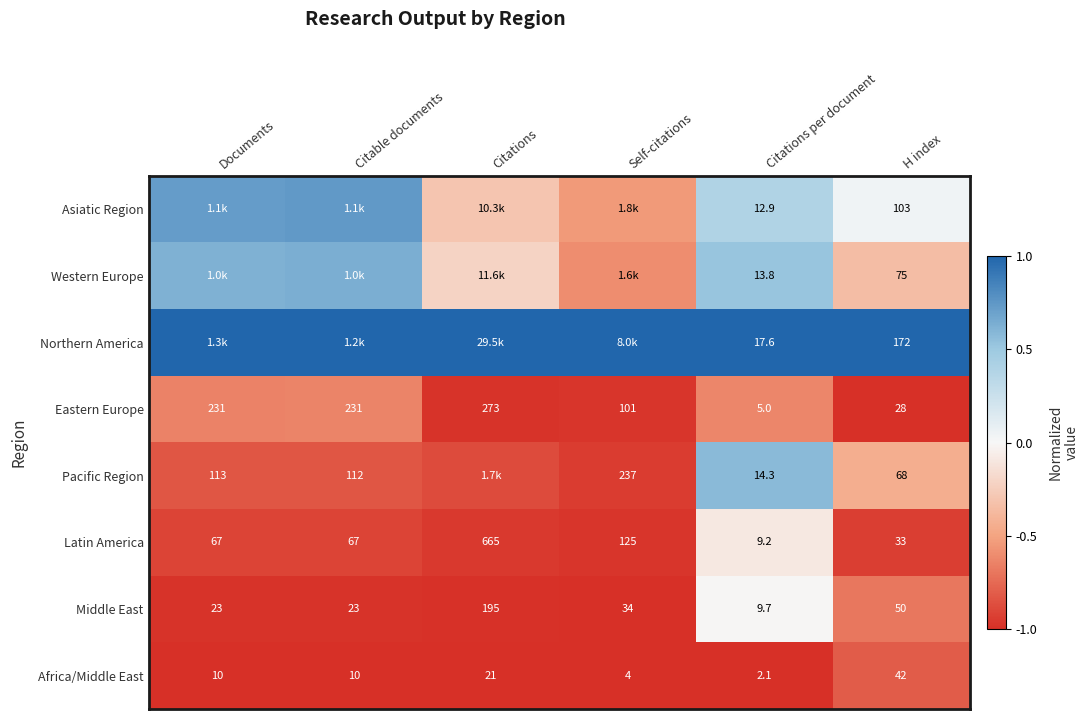

Rank the series at Self-citations from highest to lowest value.

Northern America, Asiatic Region, Western Europe, Pacific Region, Latin America, Eastern Europe, Middle East, Africa/Middle East